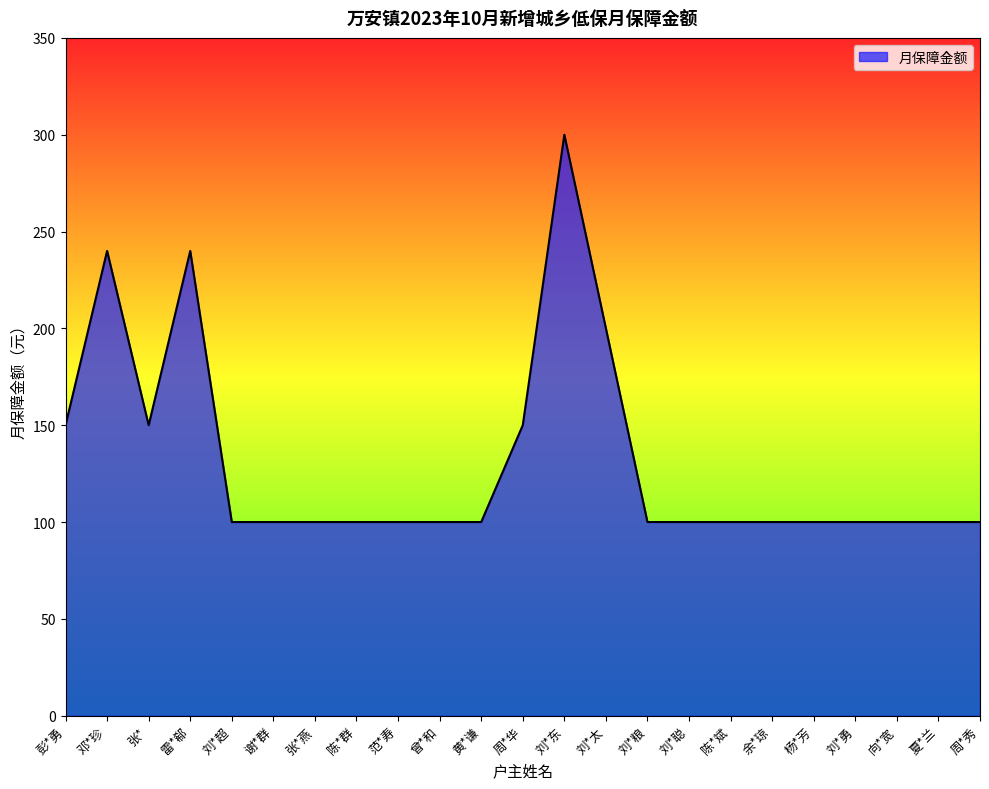

At which label is the value closest to 200?

刘*太